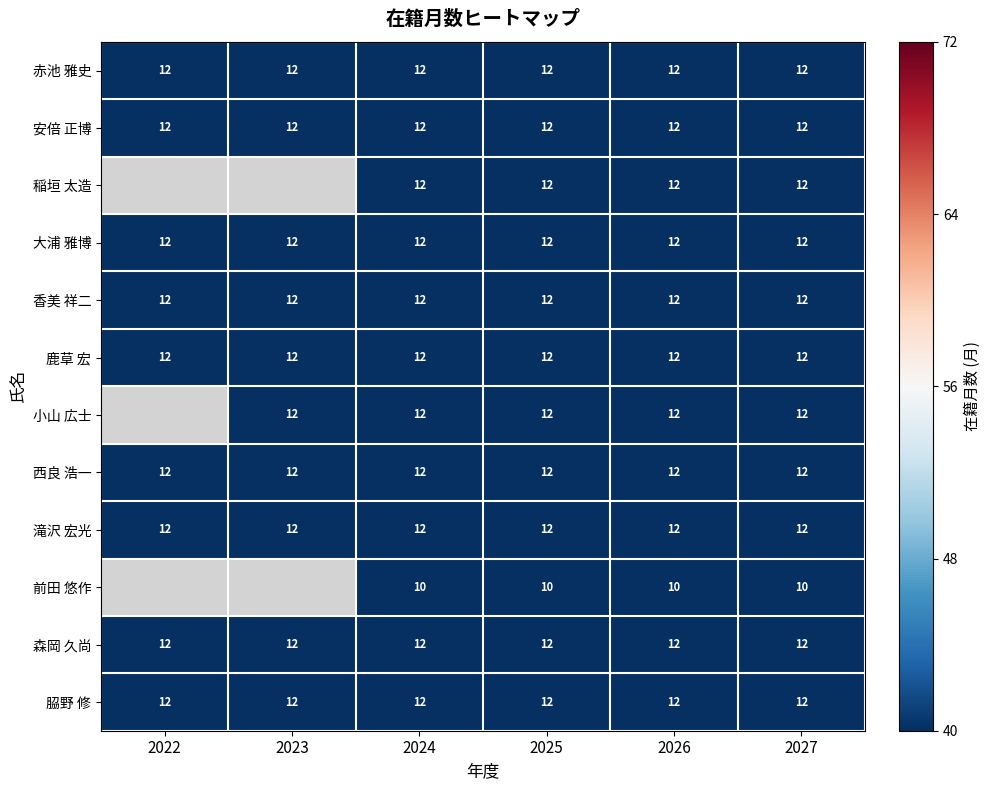

At how many categories does at least one series exceed 11?

6